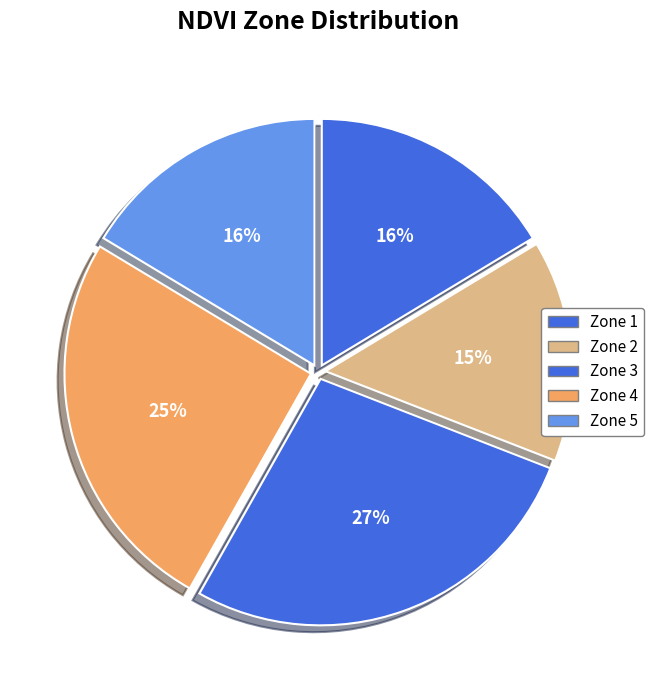

Count the number of slices in the pie.

5